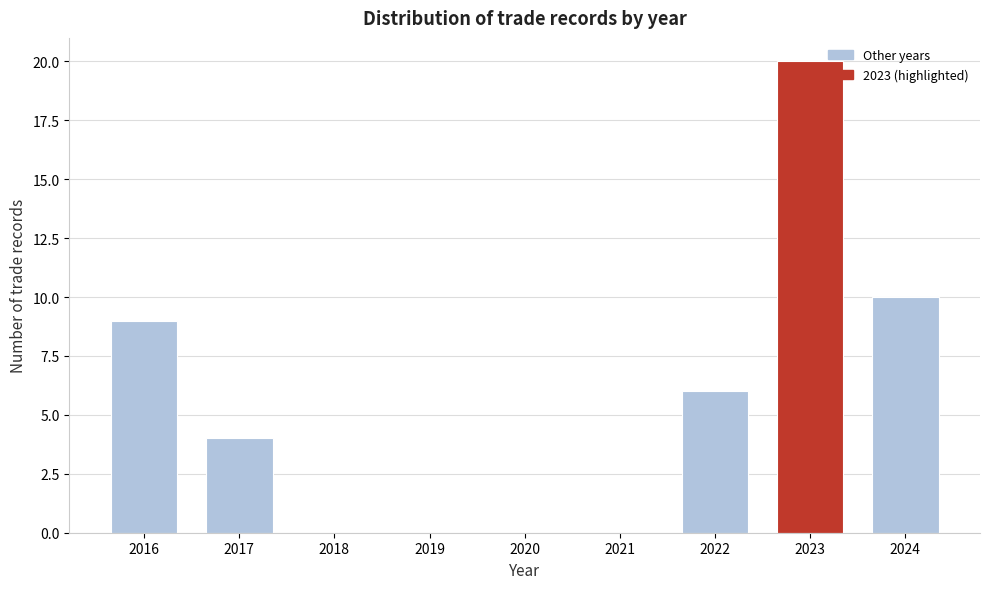

Reading left to right, list all the values displayed in this chart.

2016=9	2017=4	2018=0	2019=0	2020=0	2021=0	2022=6	2023=20	2024=10